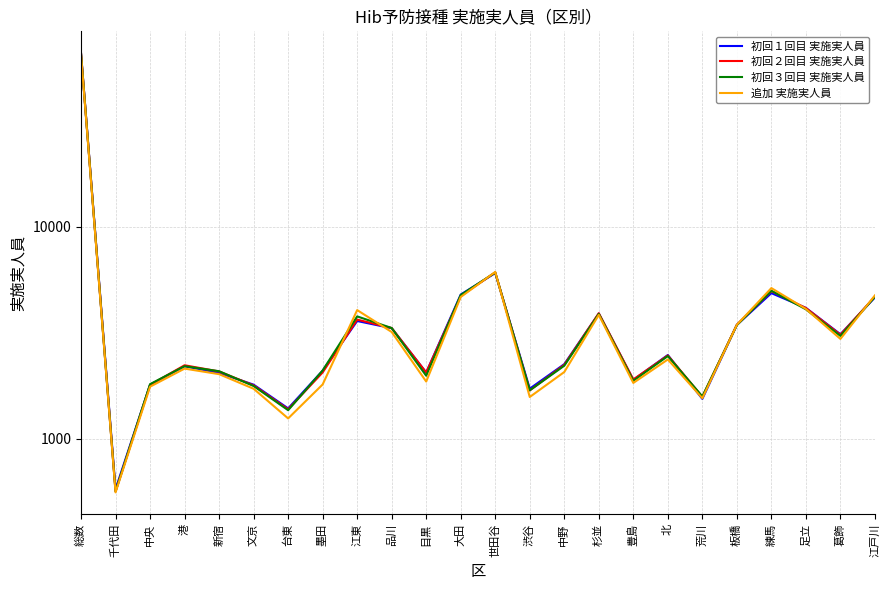

How many lines are shown in the chart?

4